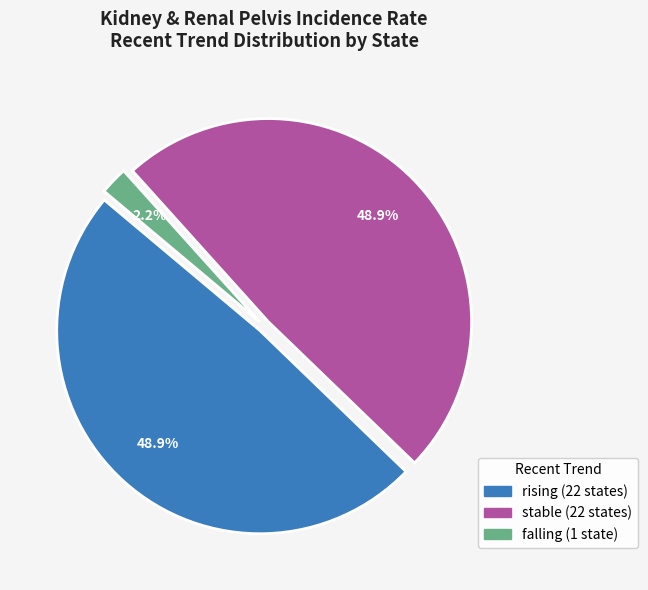

Is falling the majority of the pie?

No